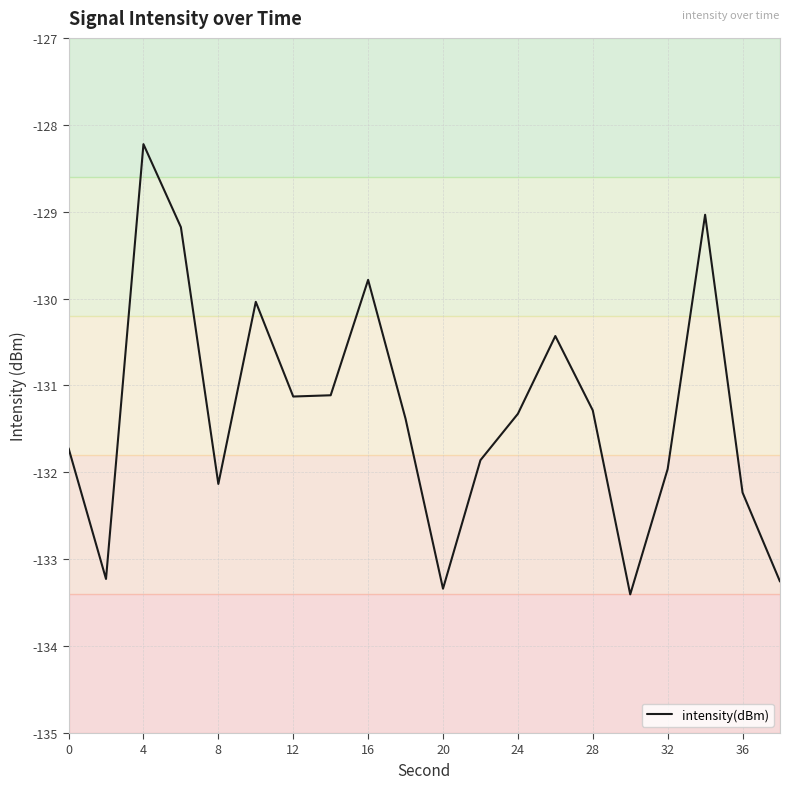

What is the average value?

-131.3